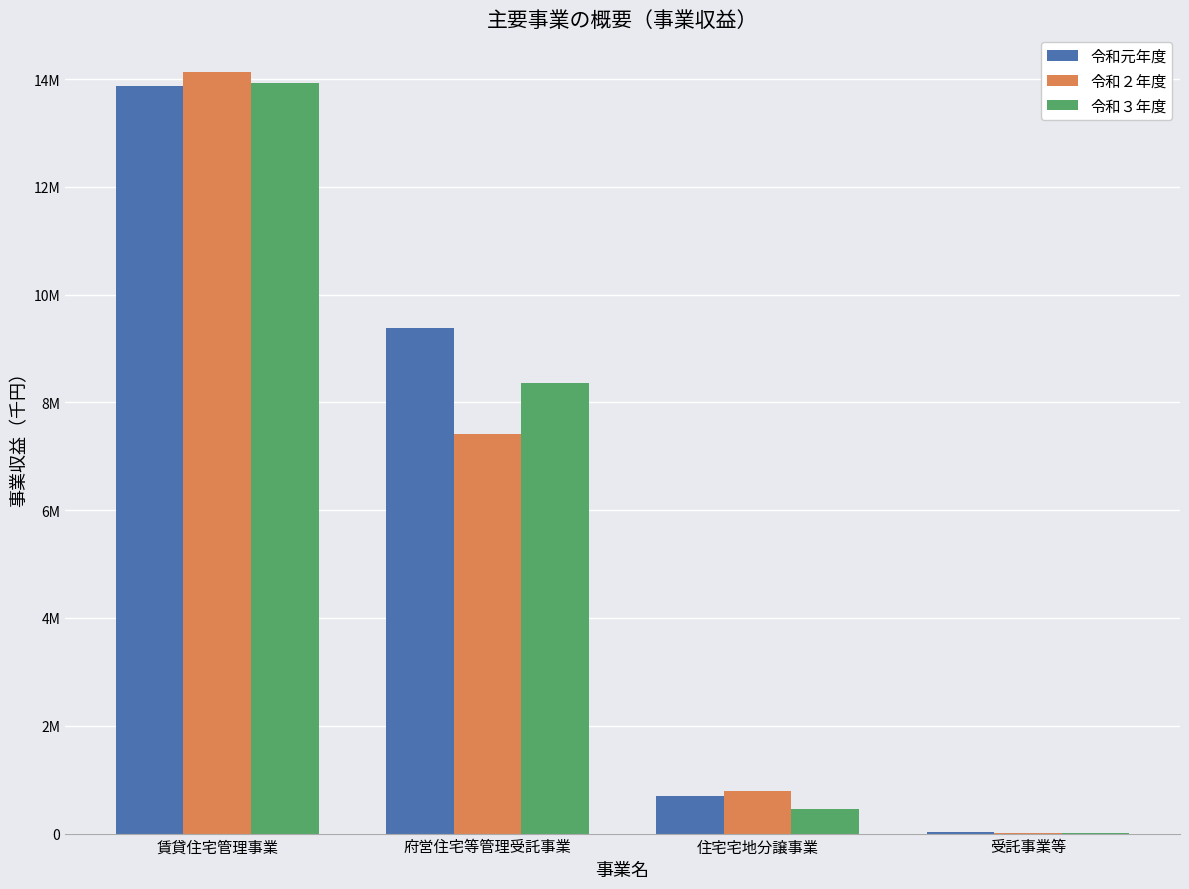

What is the spread (max minus min) of values at 府営住宅等管理受託事業?

1974927.3